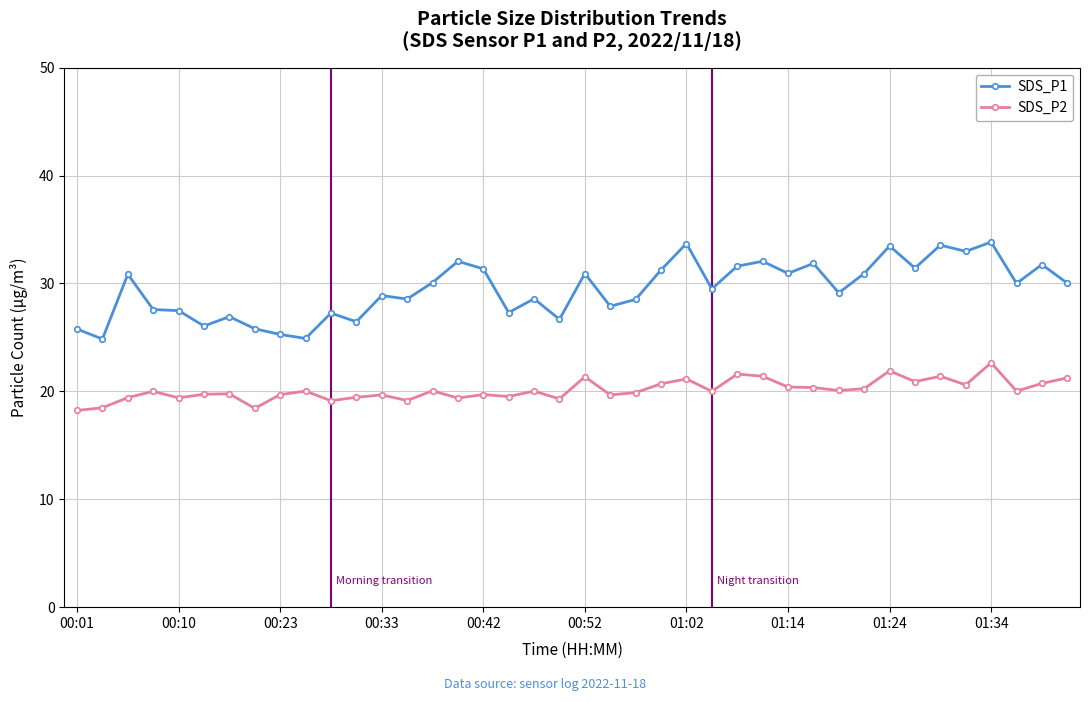

Which series has the largest total across all categories?

SDS_P1